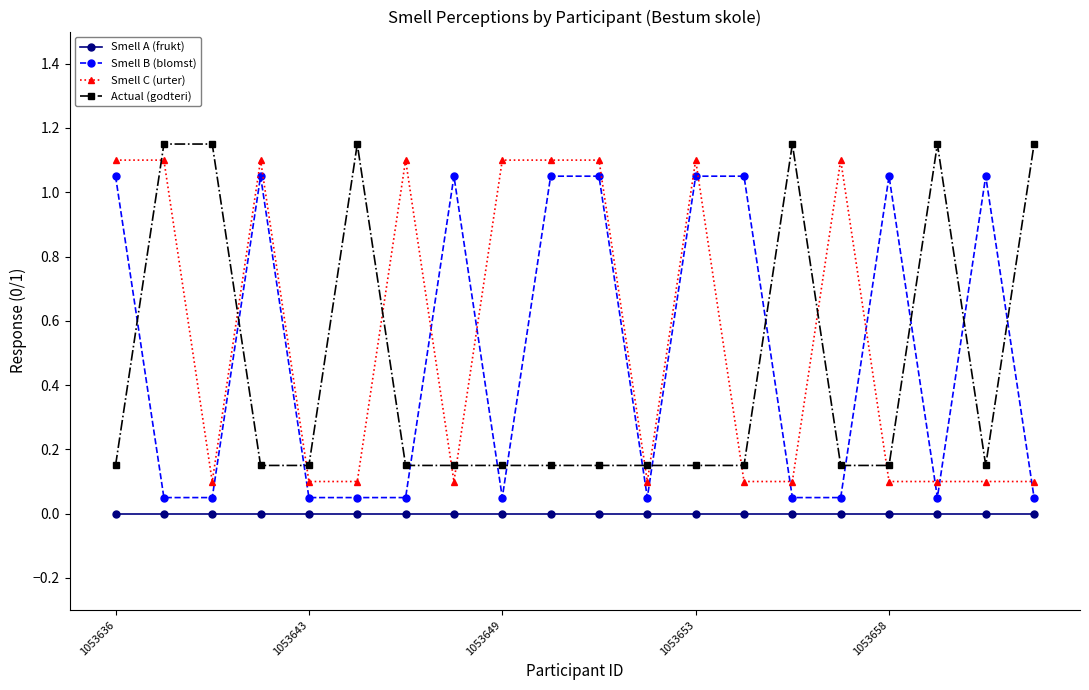

After their last crossing, which series has the higher values: Actual (godteri) or Smell C (urter)?

Actual (godteri)